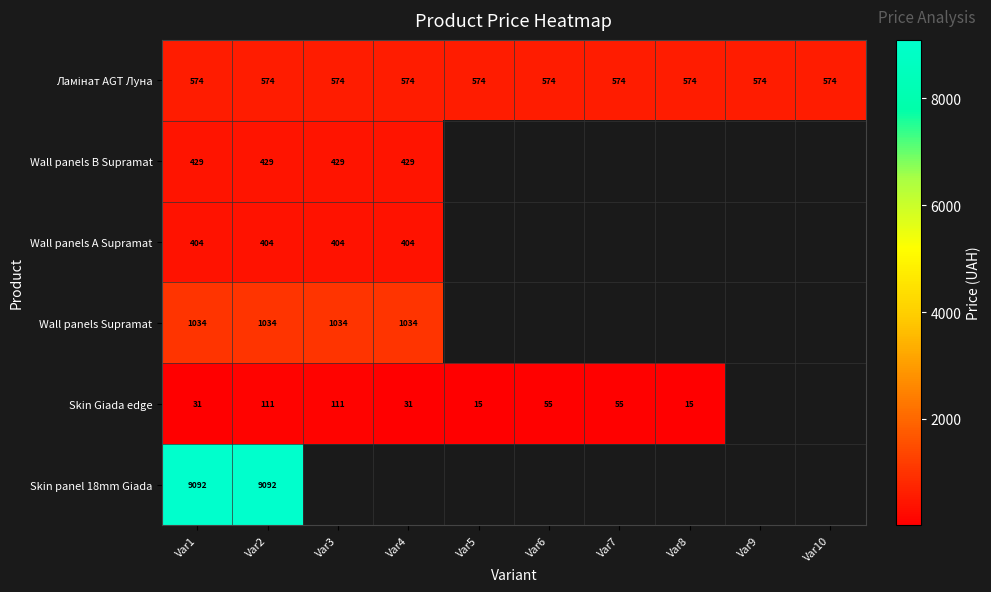

What is the smallest value displayed?

15.5